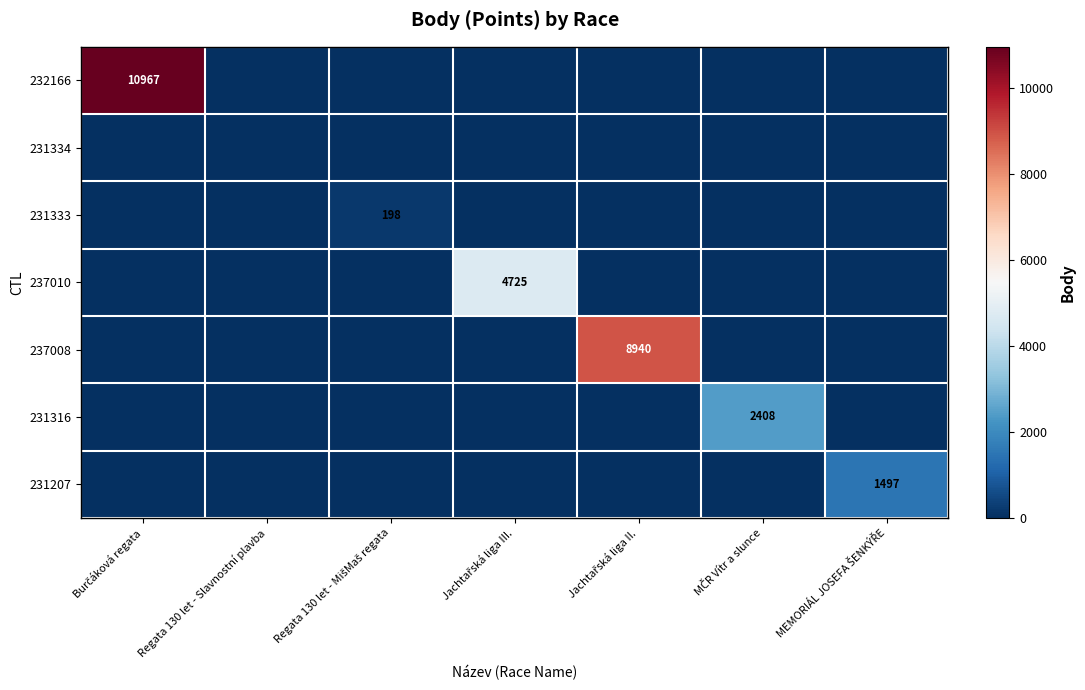

At which category does the chart reach its peak across all series?

Burčáková regata